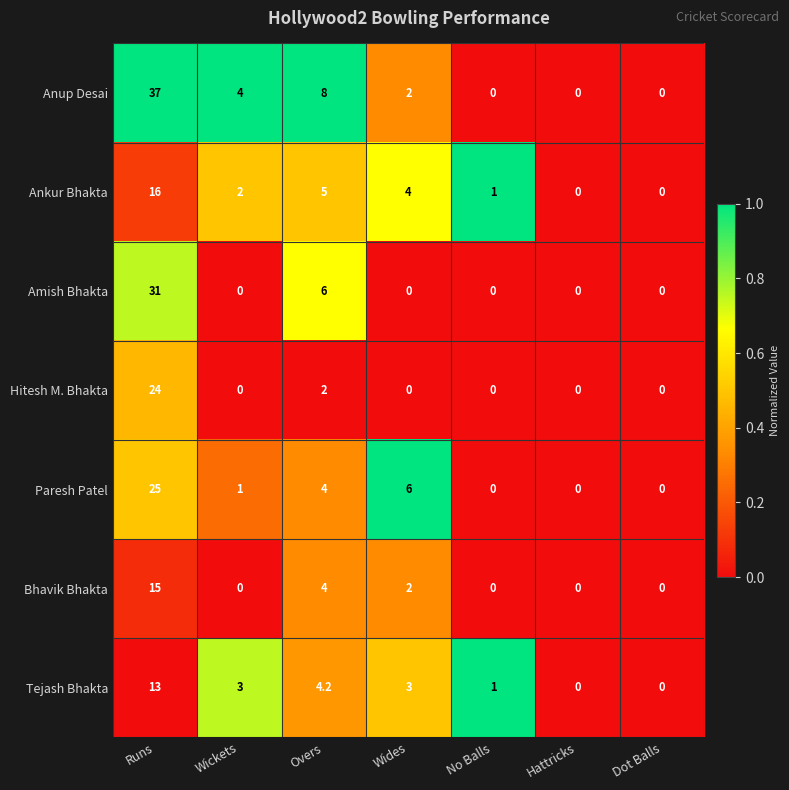

At which label does Anup Desai first exceed 2?

Runs